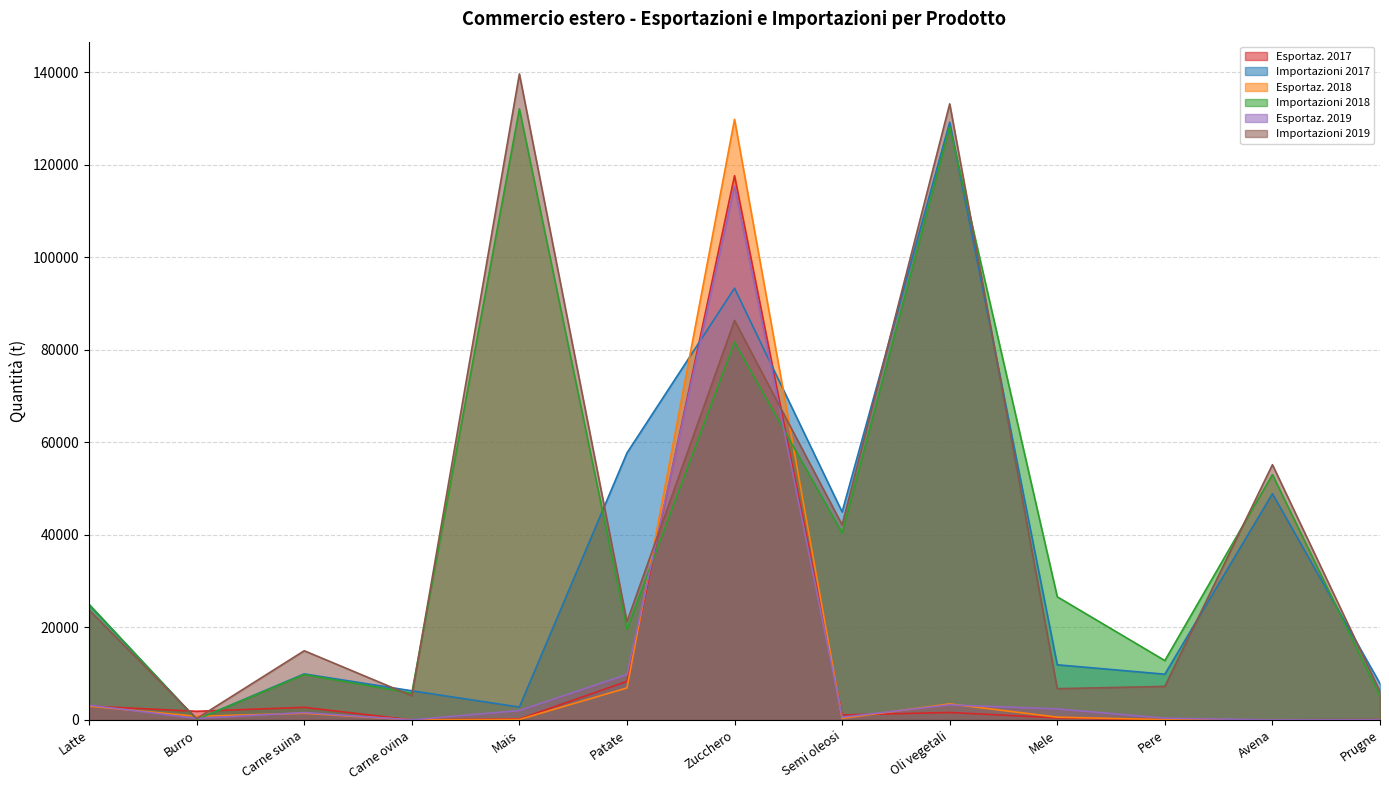

How many data points does each series have?

13